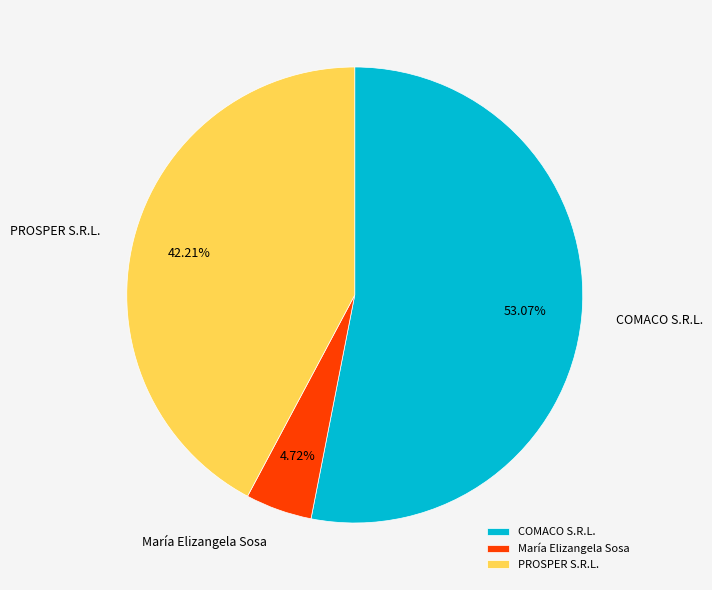

Approximately how many times larger is the value at María Elizangela Sosa compared to PROSPER S.R.L.?

0.1